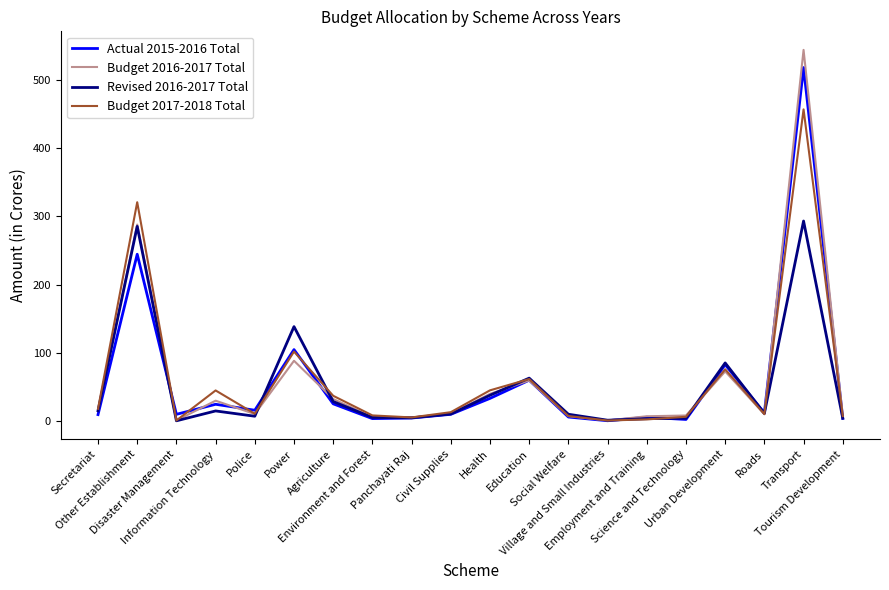

Which series has the widest spread of values?

Budget 2016-2017 Total